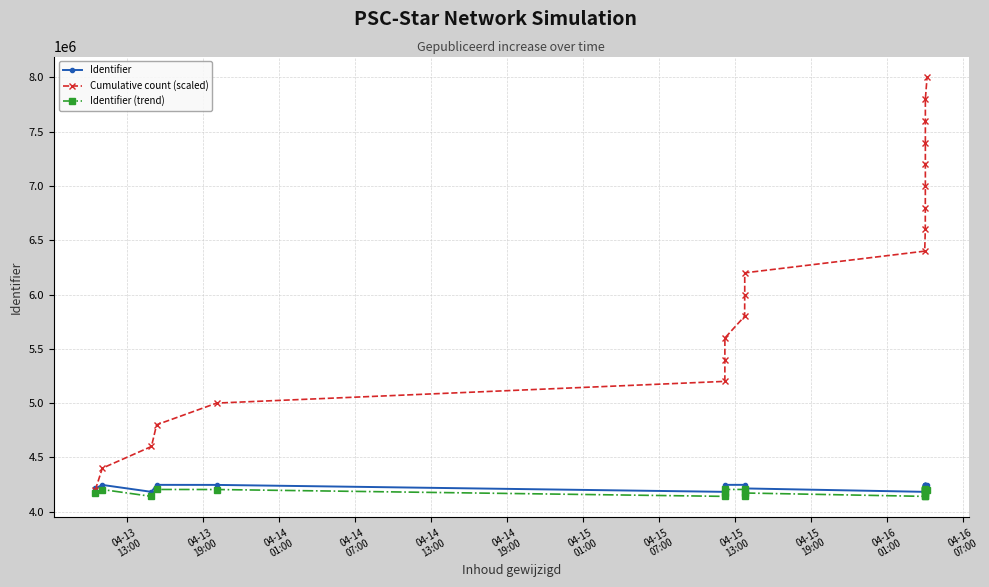

What is the sum of the Identifier (trend) values at 04-14
01:00 and 04-15
13:00?

8344418.0